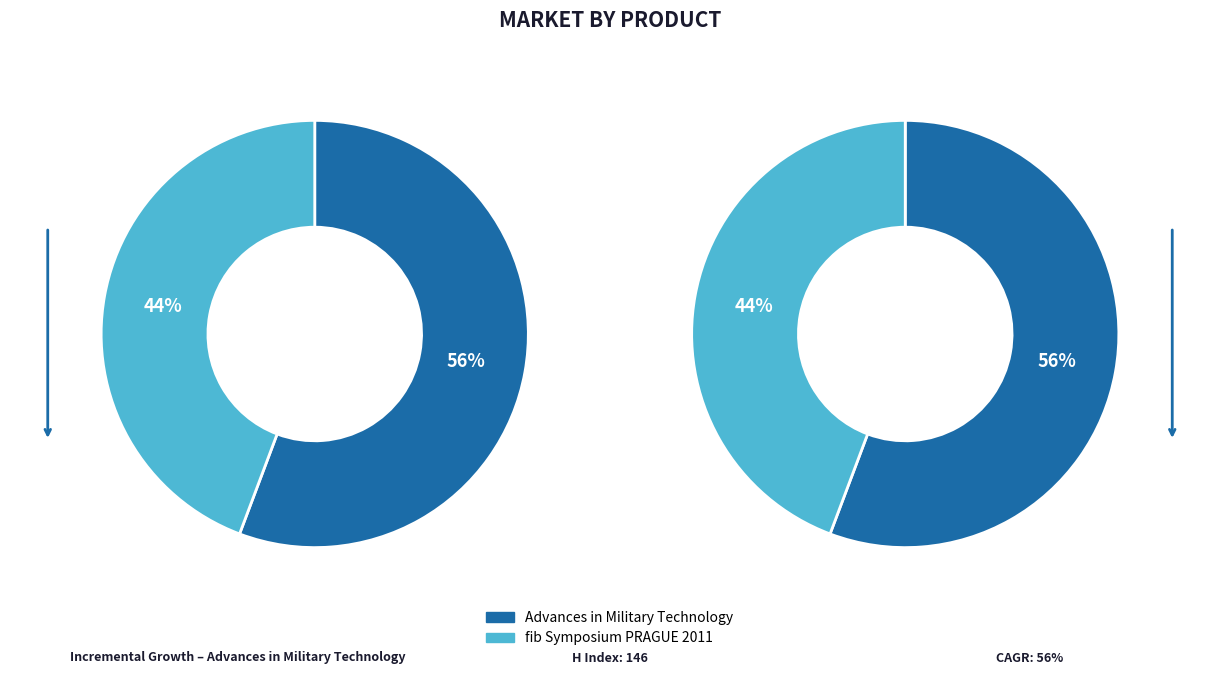

True or false: Advances in Military Technology accounts for 56% of the total.

True